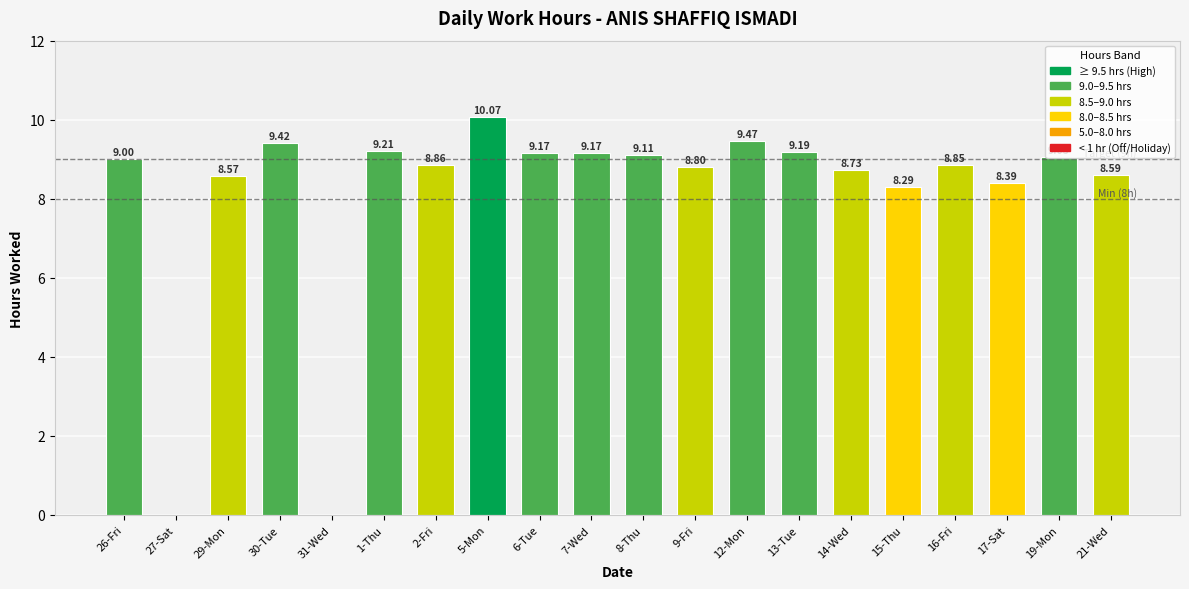

True or false: the data shows 0.0 at 27-Sat.

True